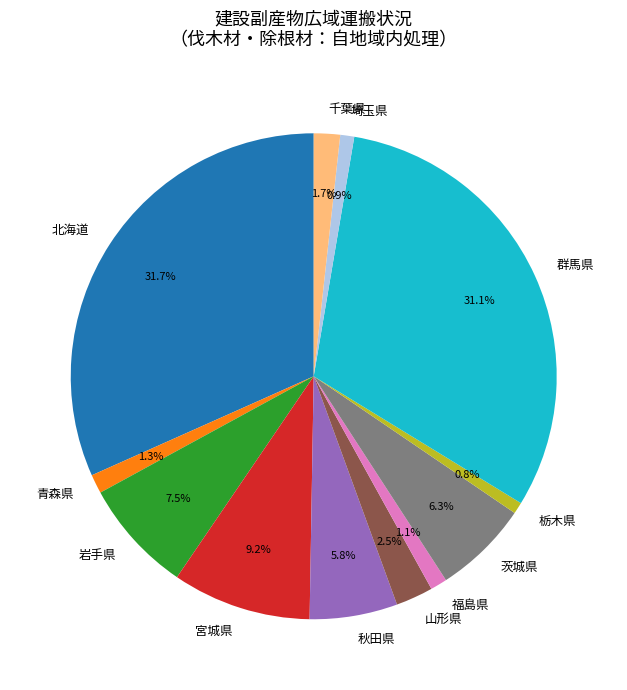

What percentage is NOT represented by 山形県?

97.5%